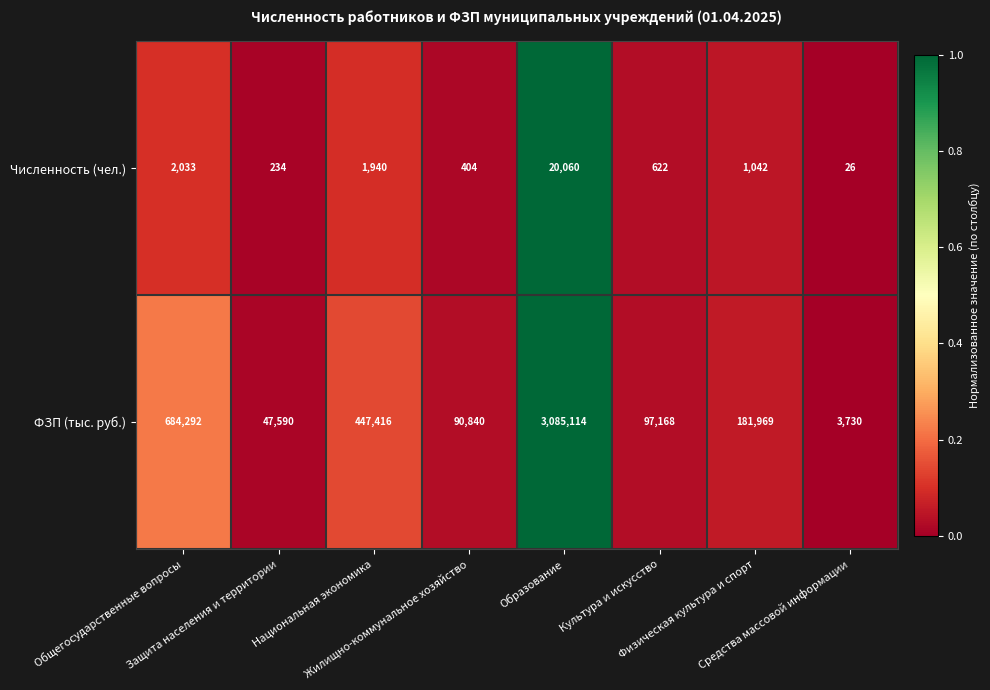

What is the average value of the Численность (чел.) series?

3295